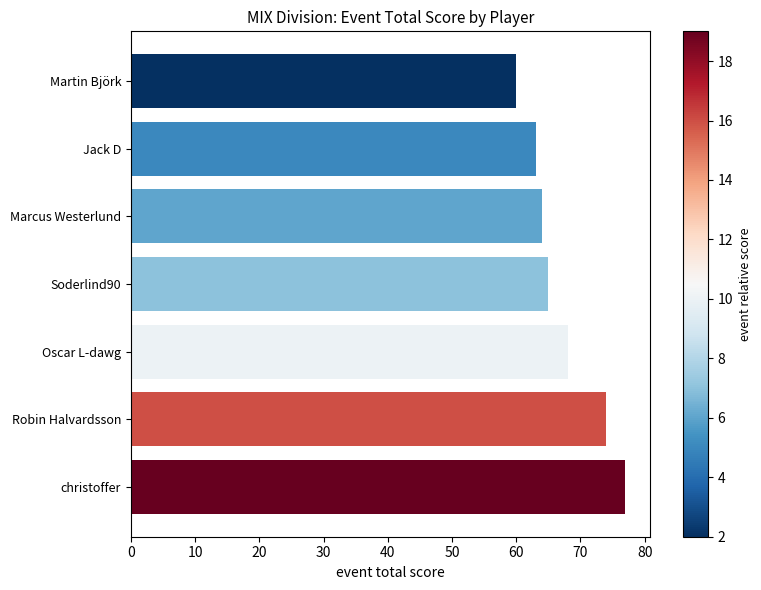

How many bars are there in total?

7